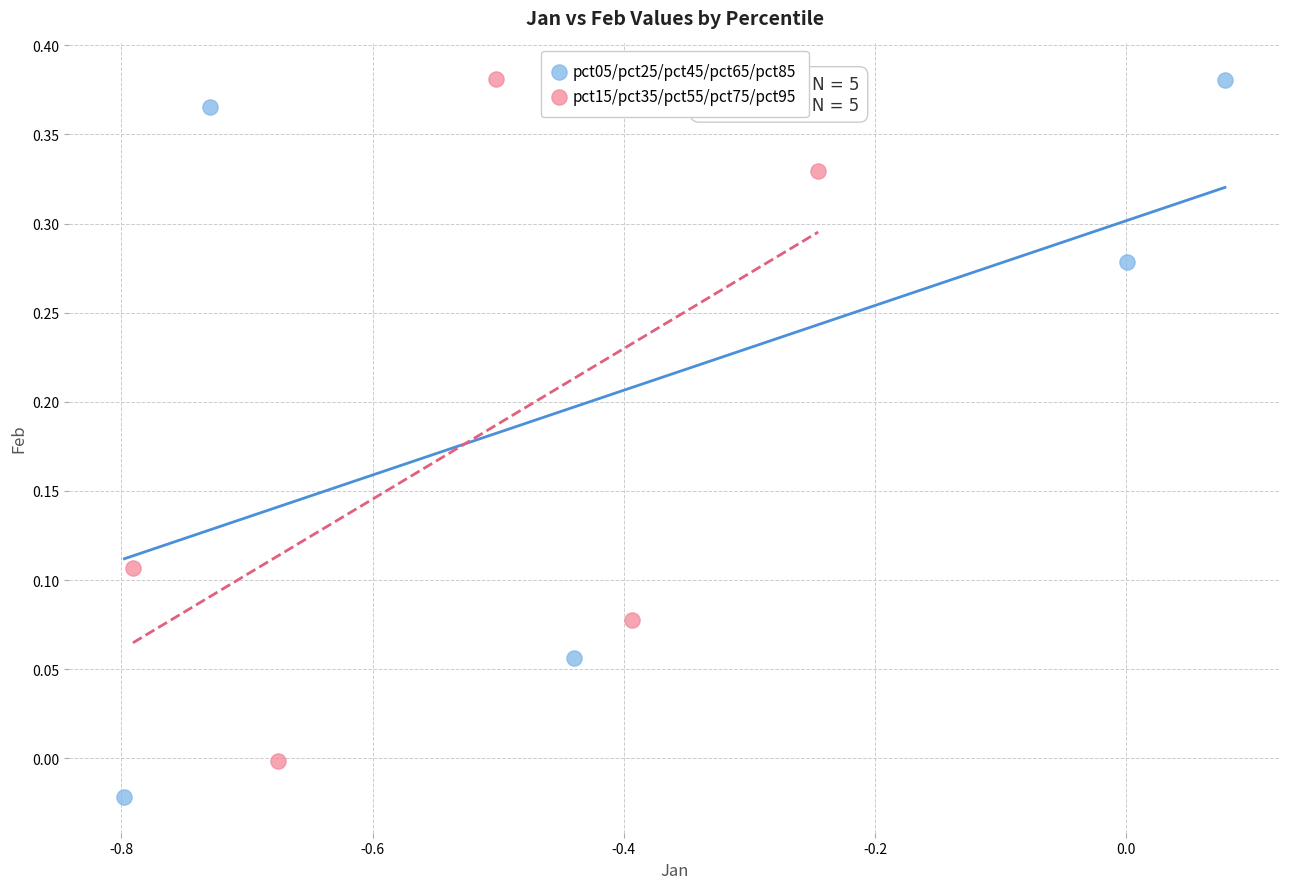

Which series contains the lowest Y value?

pct05/pct25/pct45/pct65/pct85